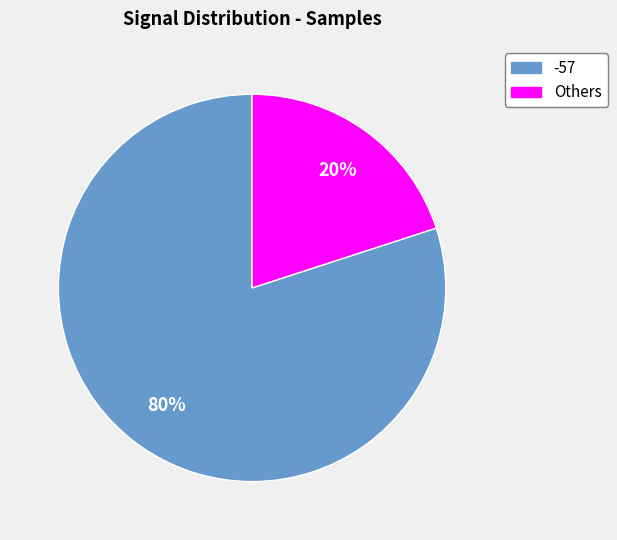

Does -57 represent more than half of the total?

Yes